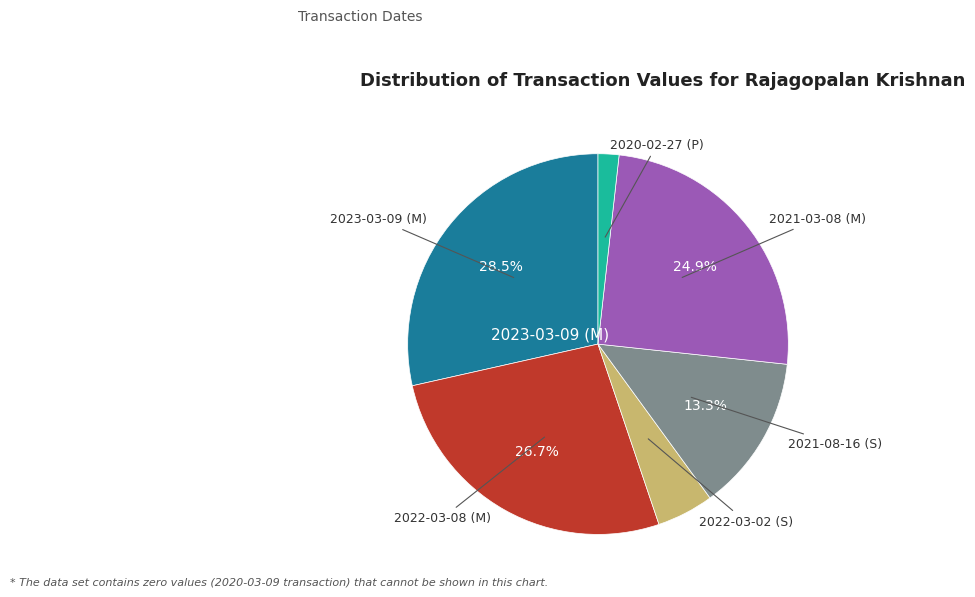

To the nearest percent, what is the average slice percentage?

17%